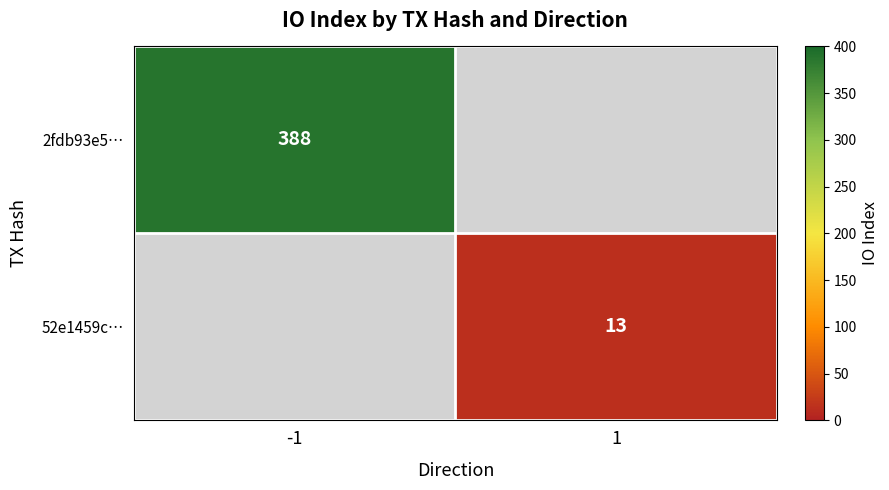

The value of 52e1459c… at 1 is 3. True or false?

False